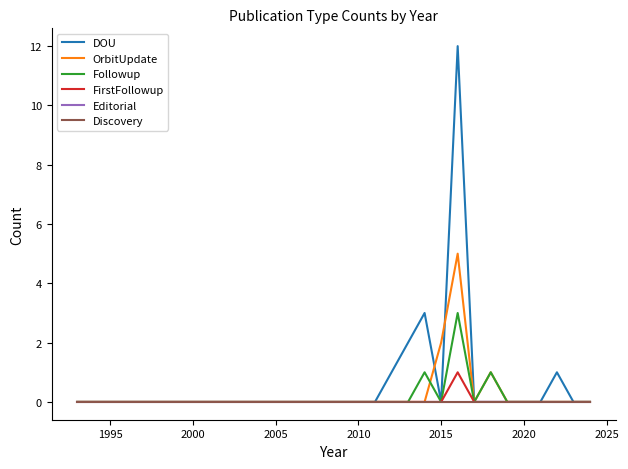

Is this an area chart (filled region under the line)?

No